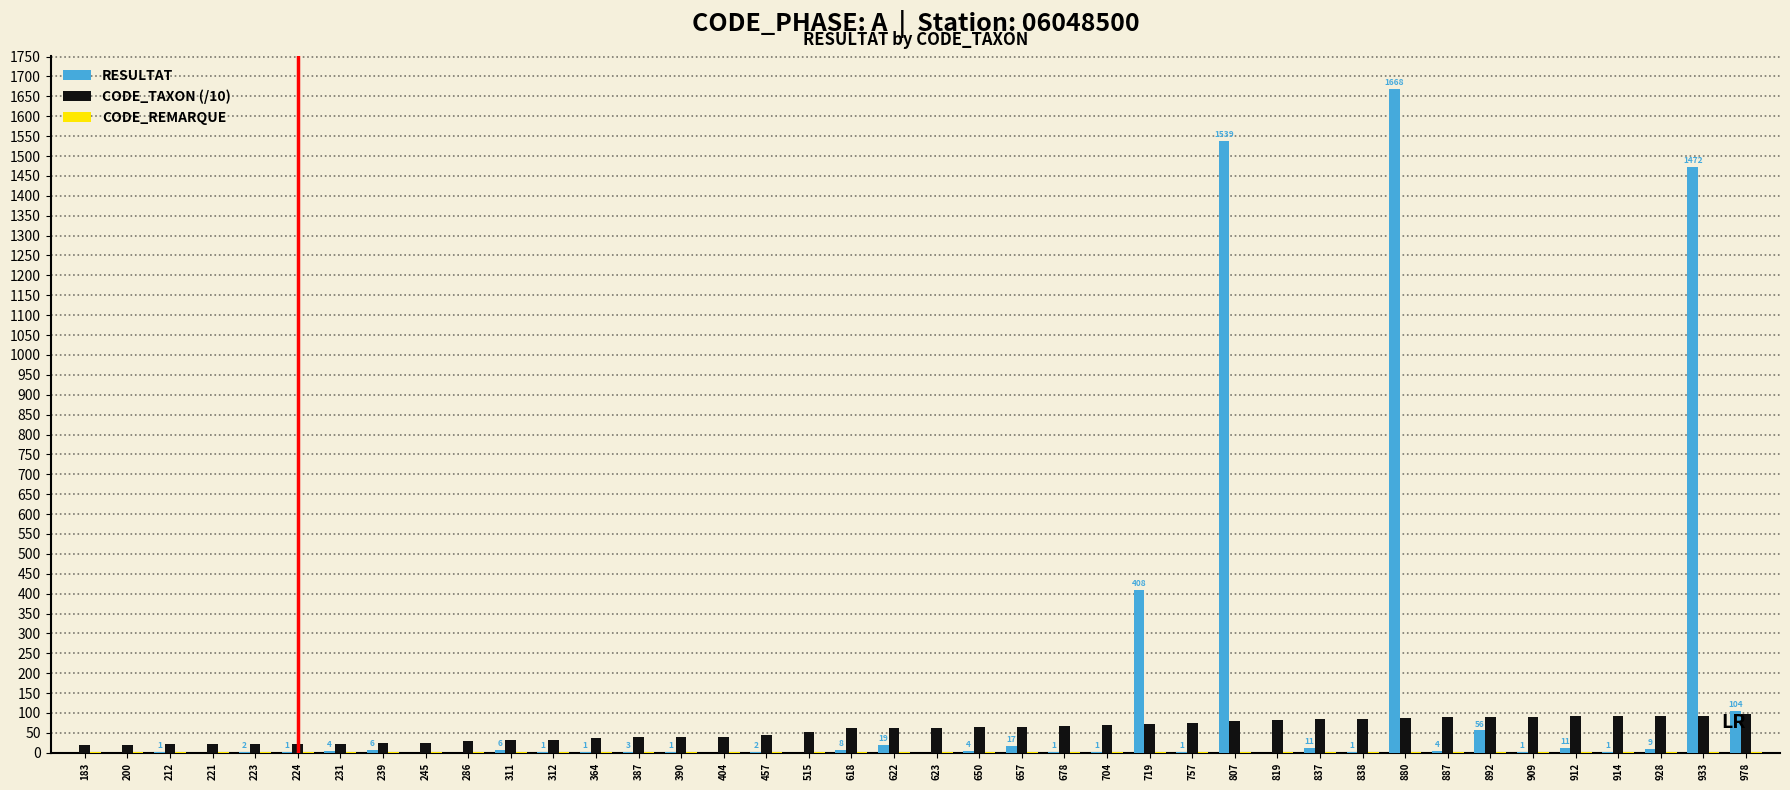

Between 719 and 807, which series saw the biggest shift?

RESULTAT